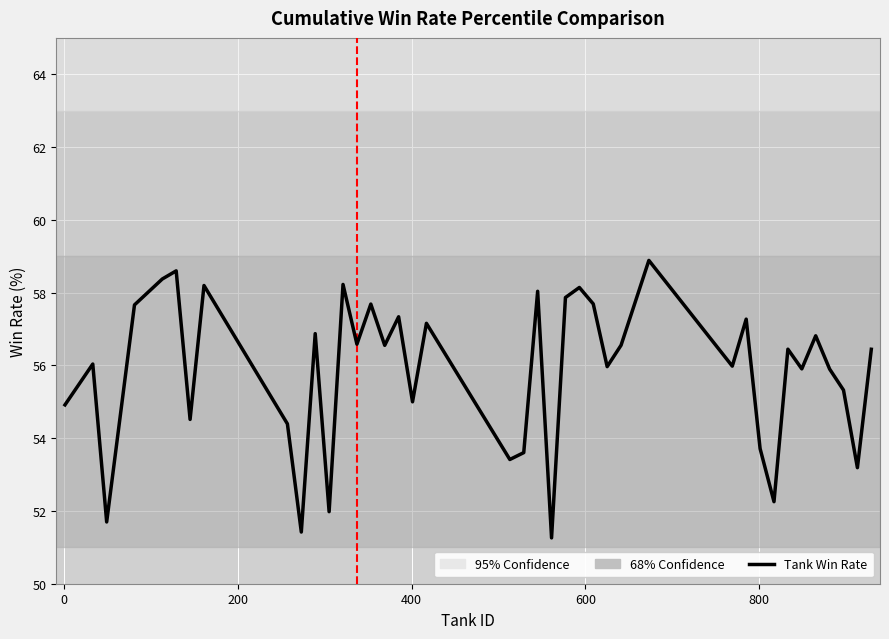

What is the difference between the maximum and minimum values?

7.6